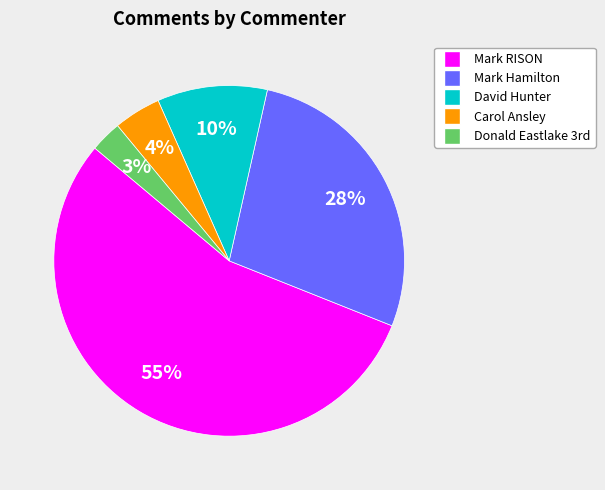

To the nearest percent, what is the difference between the largest and smallest slice percentages?

52%